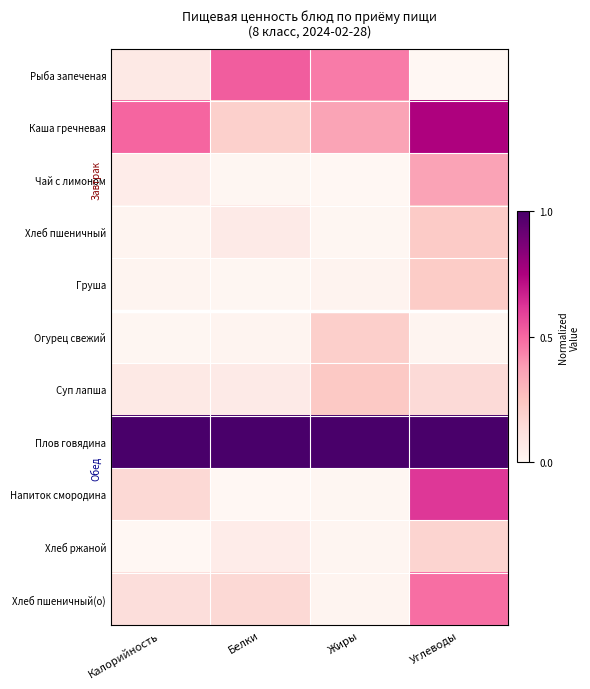

Reading left to right, transcribe all the data shown in this chart.

Рыба запеченая: Калорийность=0.1	Белки=0.5	Жиры=0.5	Углеводы=0.0
Каша гречневая: Калорийность=0.5	Белки=0.2	Жиры=0.4	Углеводы=0.7
Чай с лимоном: Калорийность=0.1	Белки=0.0	Жиры=0.0	Углеводы=0.4
Хлеб пшеничный: Калорийность=0.0	Белки=0.1	Жиры=0.0	Углеводы=0.2
Груша: Калорийность=0.0	Белки=0.0	Жиры=0.0	Углеводы=0.2
Огурец свежий: Калорийность=0.0	Белки=0.0	Жиры=0.2	Углеводы=0.0
Суп лапша: Калорийность=0.1	Белки=0.1	Жиры=0.2	Углеводы=0.2
Плов говядина: Калорийность=1.0	Белки=1.0	Жиры=1.0	Углеводы=1.0
Напиток смородина: Калорийность=0.2	Белки=0.0	Жиры=0.0	Углеводы=0.6
Хлеб ржаной: Калорийность=0.0	Белки=0.1	Жиры=0.0	Углеводы=0.2
Хлеб пшеничный(о): Калорийность=0.1	Белки=0.2	Жиры=0.0	Углеводы=0.5